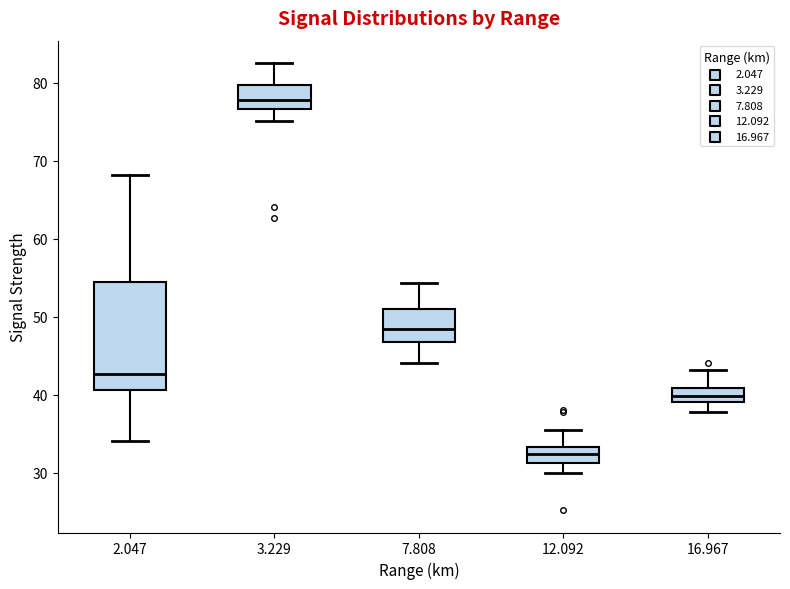

Reading left to right, transcribe this box plot: for each box, give where its median line is, the range the box spans, and where its two whiskers end, as read against the y-axis. The values are not printed on the chart, so give them approximately, as read against the axis.

2.047: median 43, box 41 to 55, whiskers 34 to 68
3.229: median 78, box 77 to 80, whiskers 75 to 83
7.808: median 48, box 47 to 51, whiskers 44 to 54
12.092: median 32, box 31 to 33, whiskers 30 to 36
16.967: median 40, box 39 to 41, whiskers 38 to 43